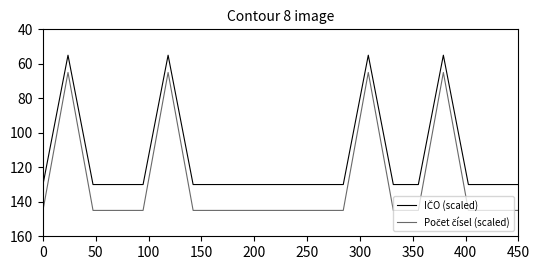

How many series are shown in this chart?

2